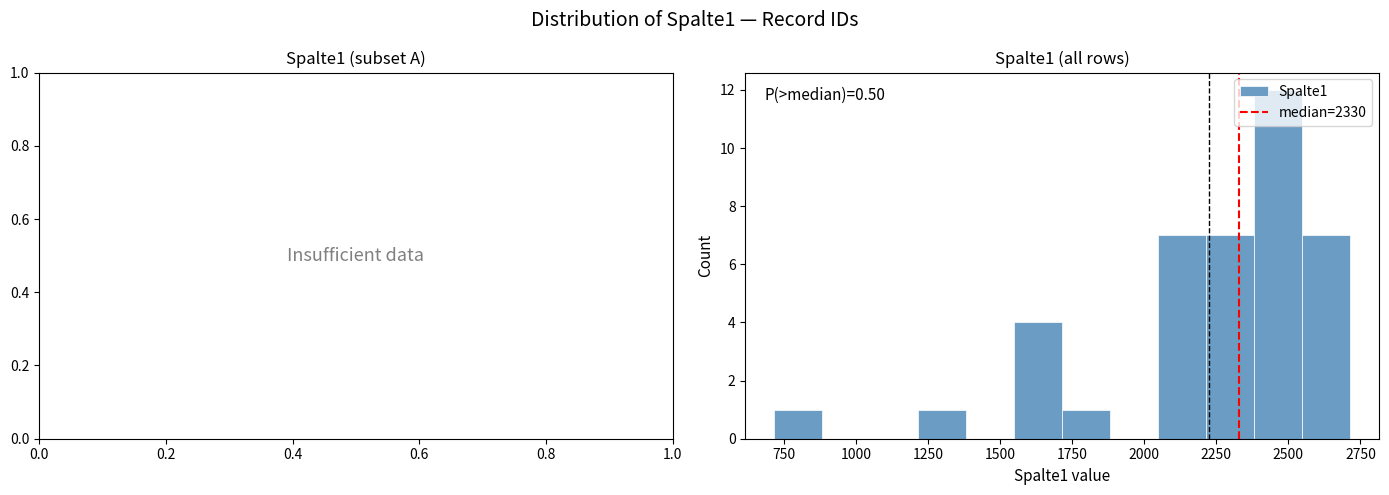

Around what value on the x-axis is the tallest bar? Give the approximate position of its centre, as read against the axis.

2450